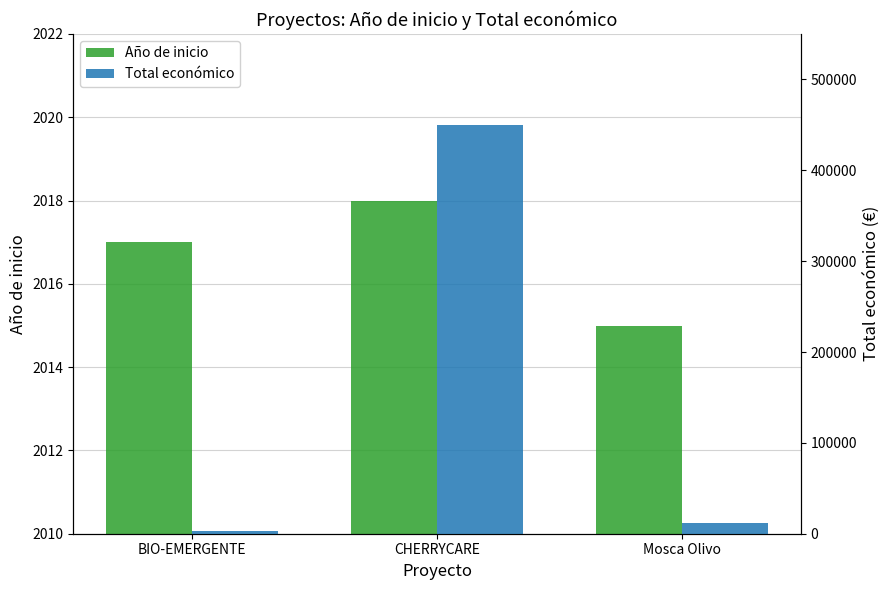

What is the greatest value displayed?

449494